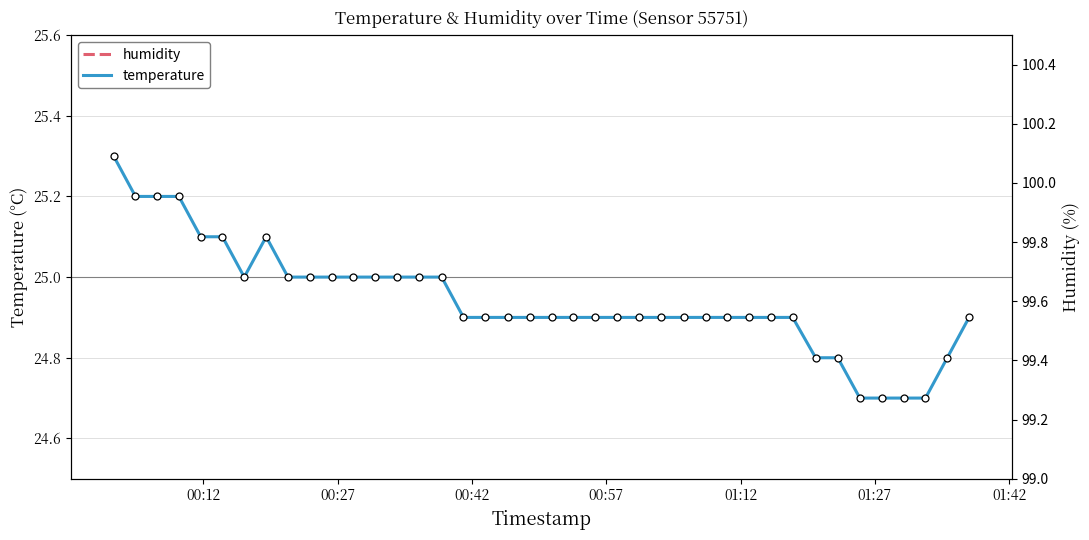

True or false: humidity has more than 1 interior local peaks.

False